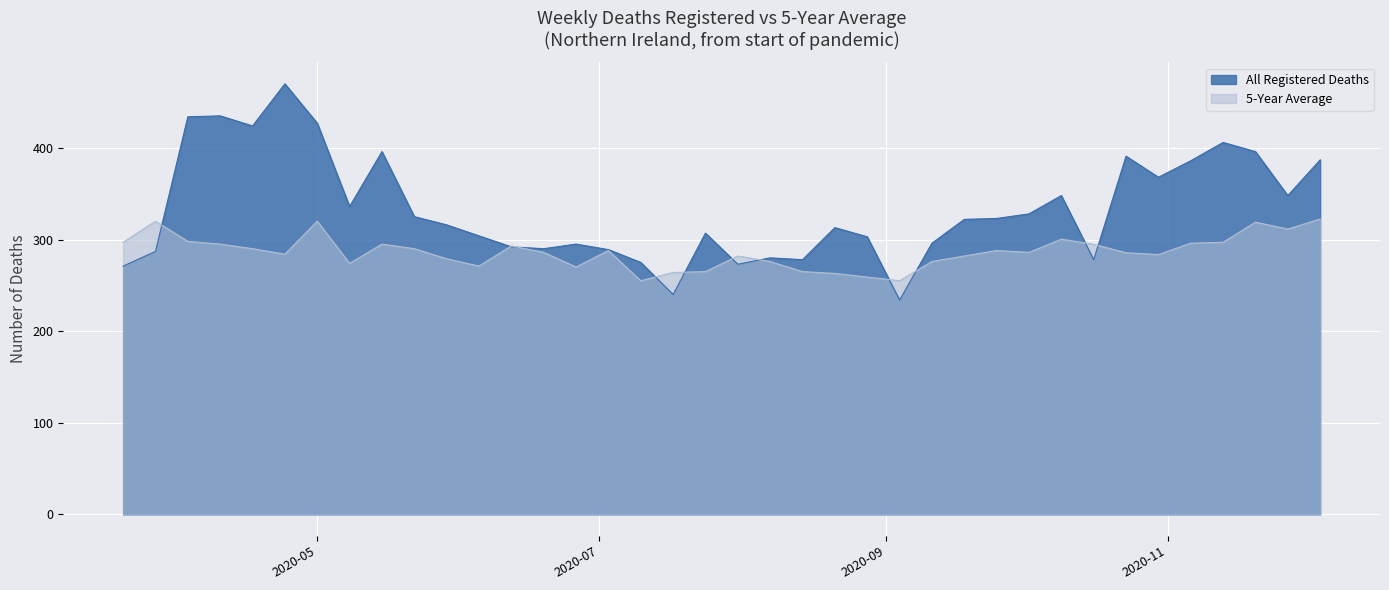

At which category does 5-Year Average reach its first local valley?

2020-04-24